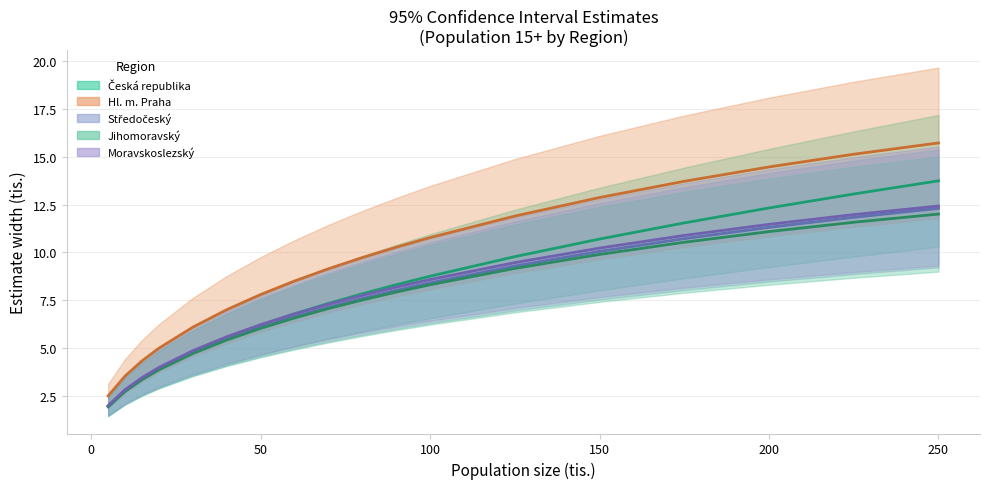

Which category has the lowest value across all series?

5